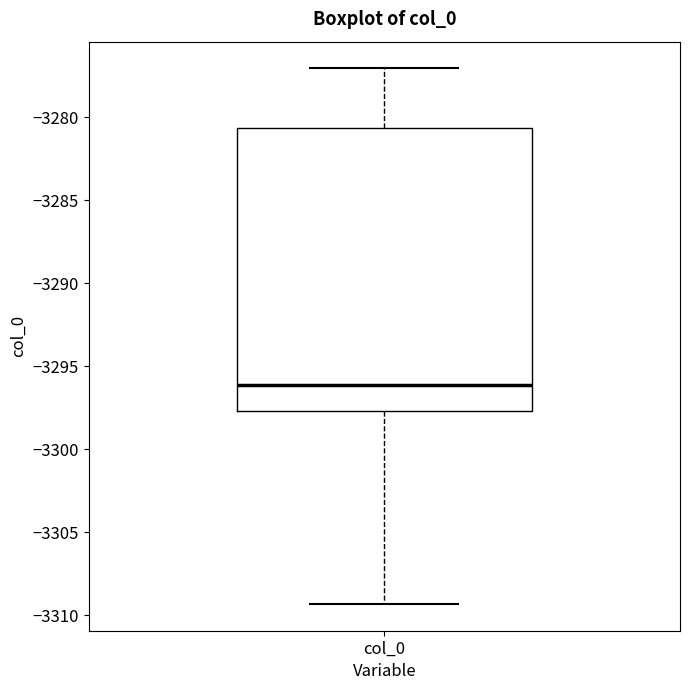

Where is the lower edge of the box for col_0 on the y-axis? The values are not printed on the chart, so give them approximately, as read against the axis.

-3297.5